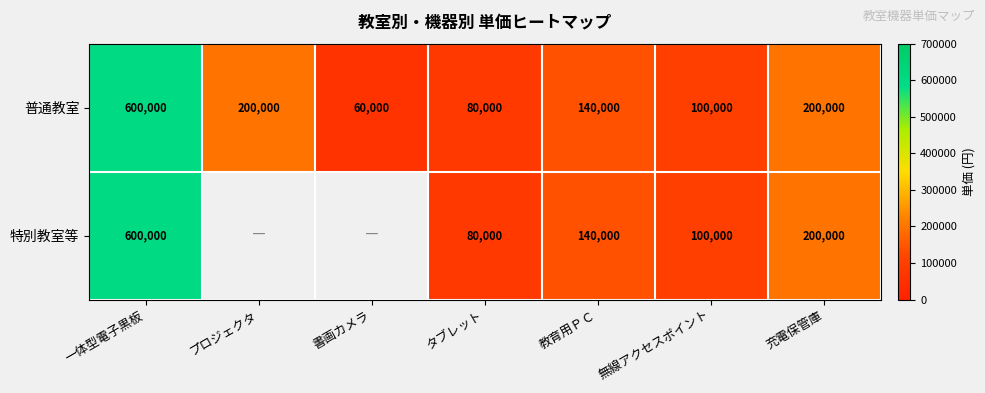

Where does the 普通教室 series first go above 140000?

一体型電子黒板